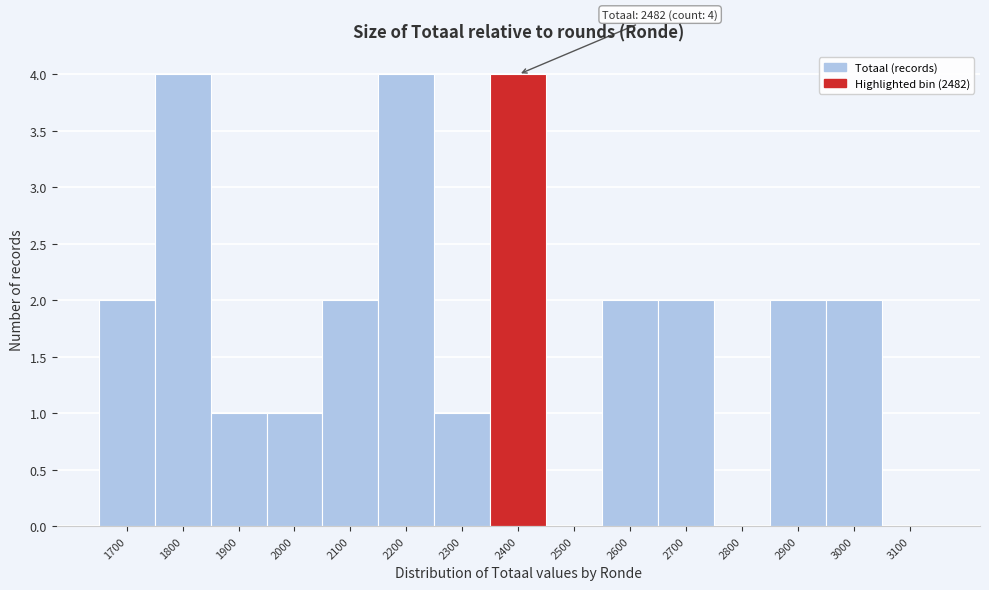

Reading left to right, extract all data points from this chart.

1700=2	1800=4	1900=1	2000=1	2100=2	2200=4	2300=1	2400=4	2500=0	2600=2	2700=2	2800=0	2900=2	3000=2	3100=0